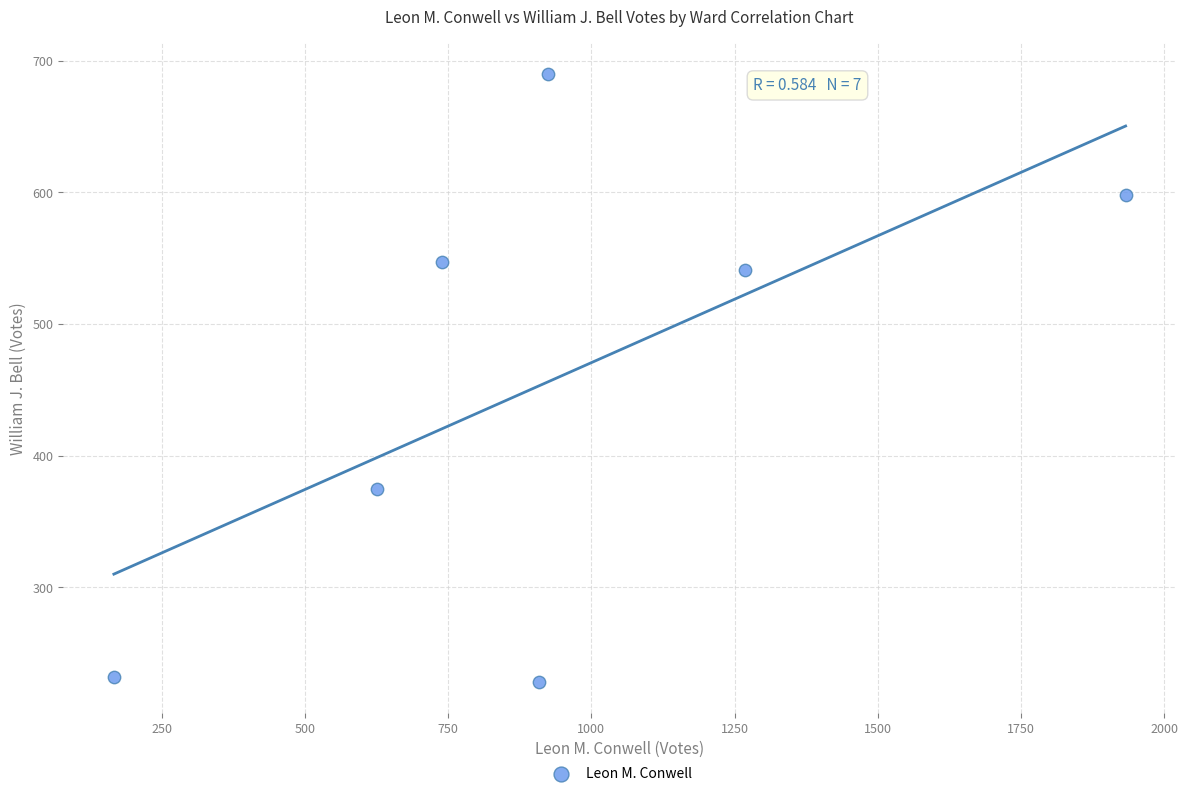

What is the range of X values (max minus min)?

1767